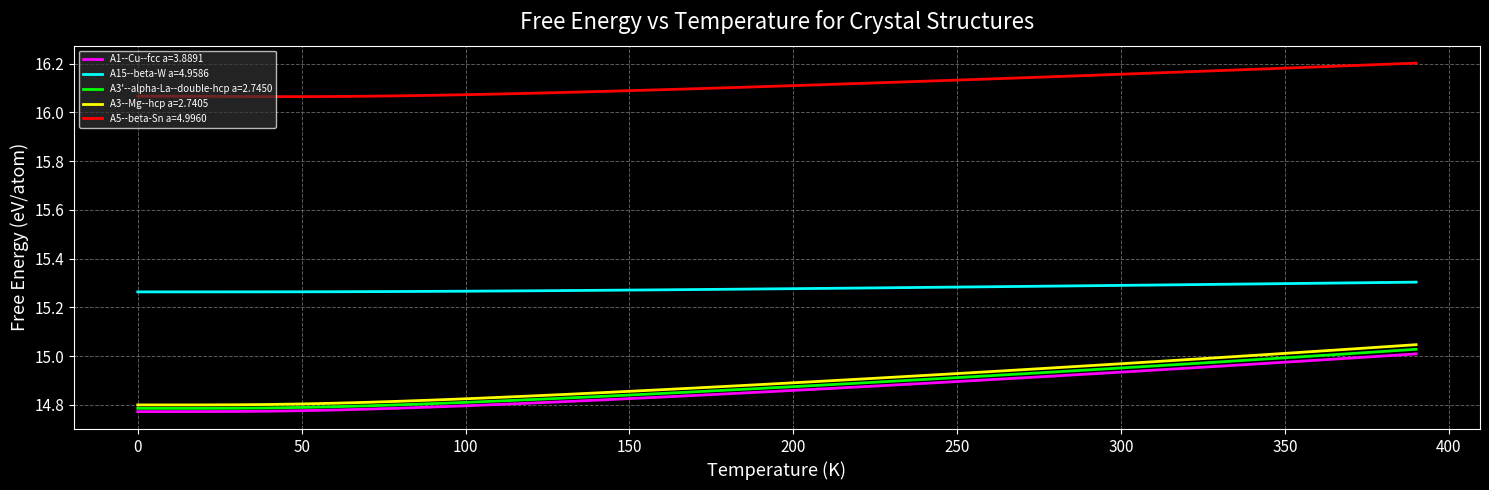

True or false: A3'--alpha-La--double-hcp a=2.7450 and A5--beta-Sn a=4.9960 intersect in this chart.

False